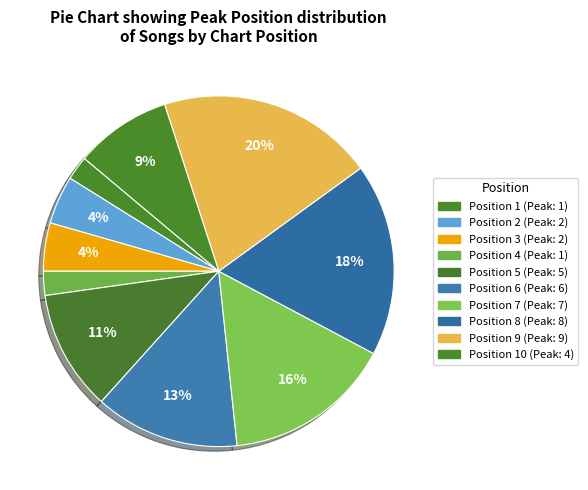

Count the number of slices in the pie.

10